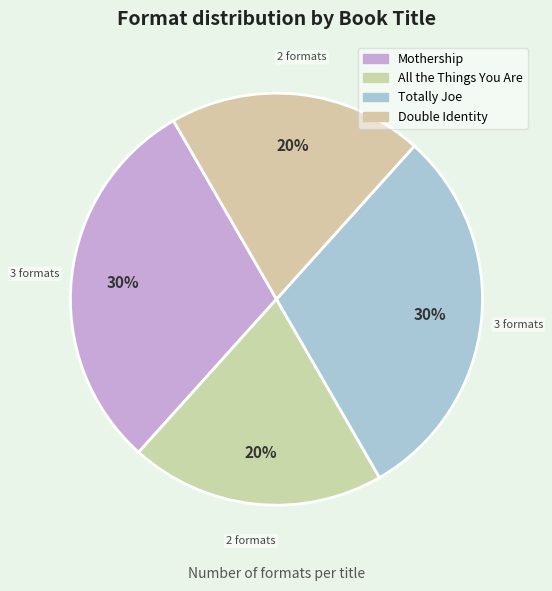

How many segments does this pie chart have?

4